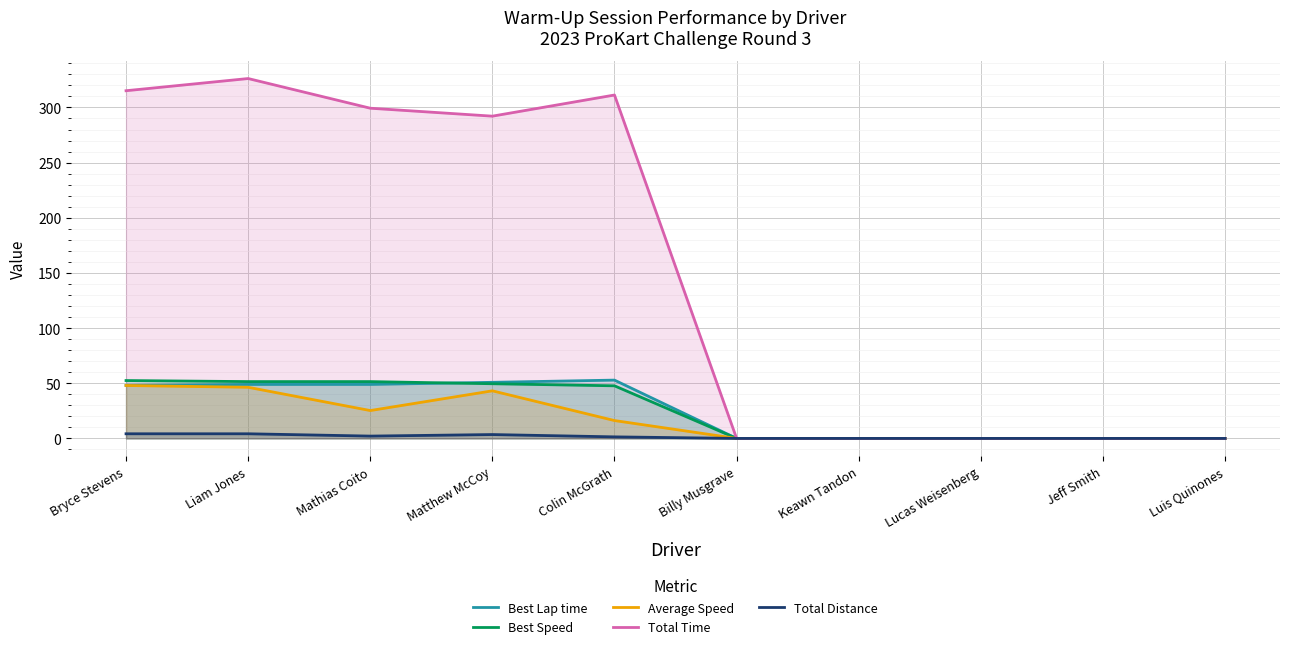

True or false: Best Speed and Total Time intersect in this chart.

False